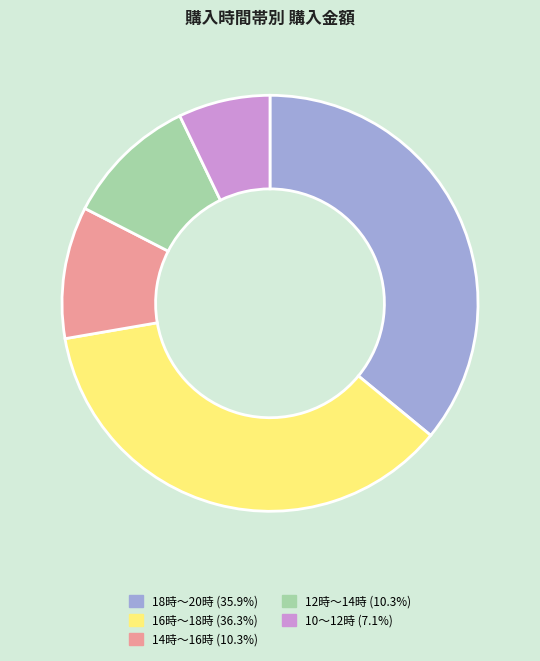

Is there any slice that represents more than half of the pie?

No